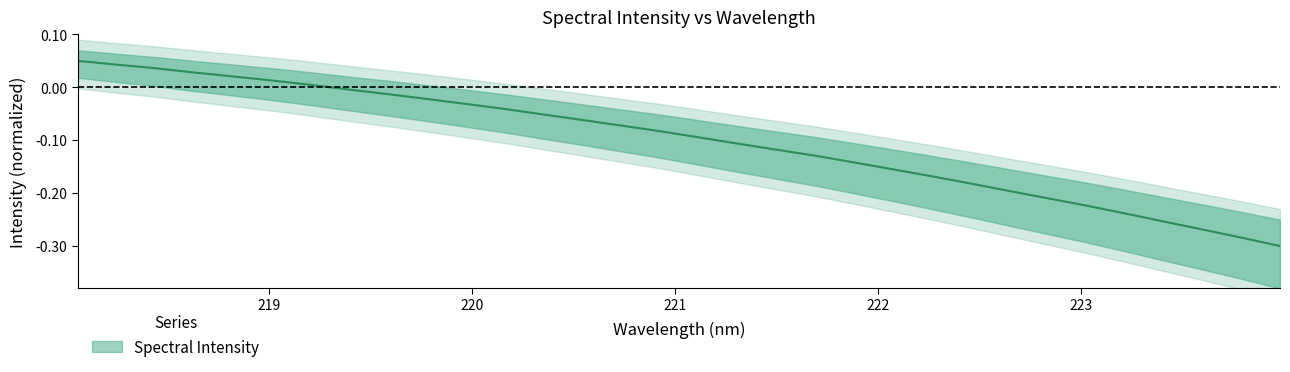

Which category has the highest value across all series?

218.0596